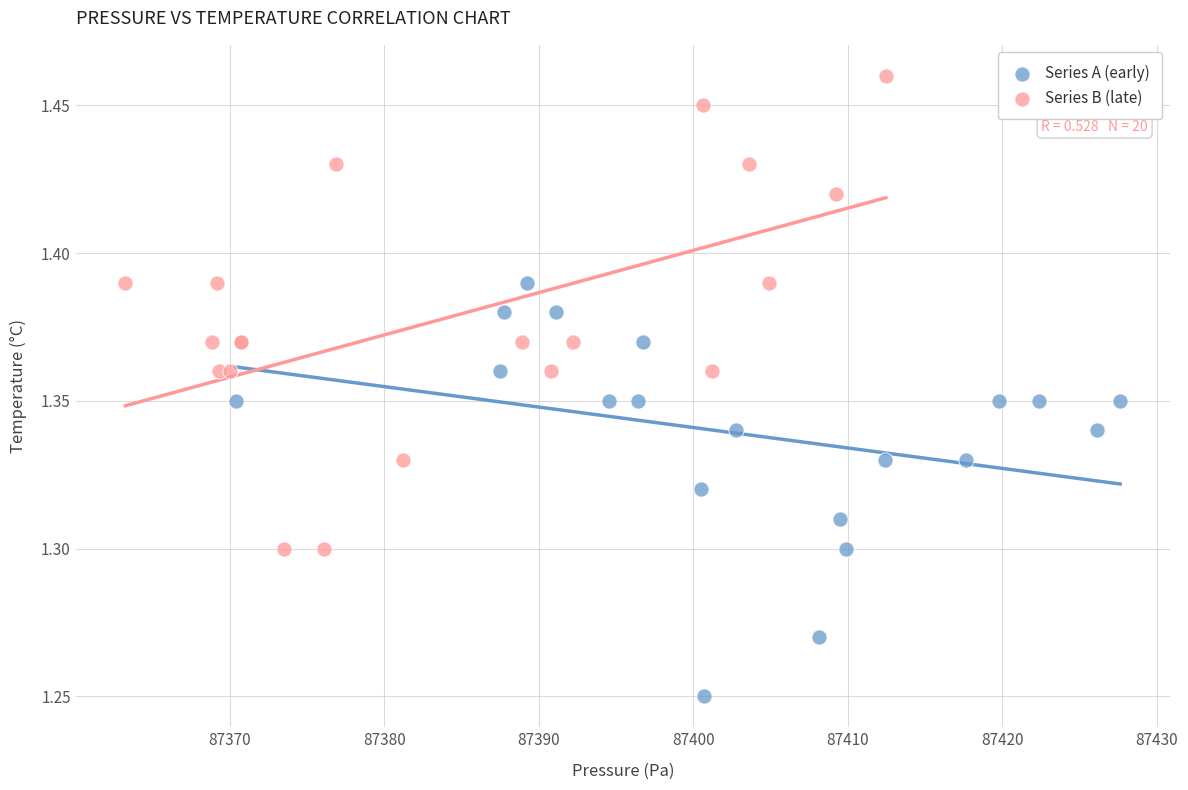

Which series has the largest Y range (max minus min)?

Series B (late)